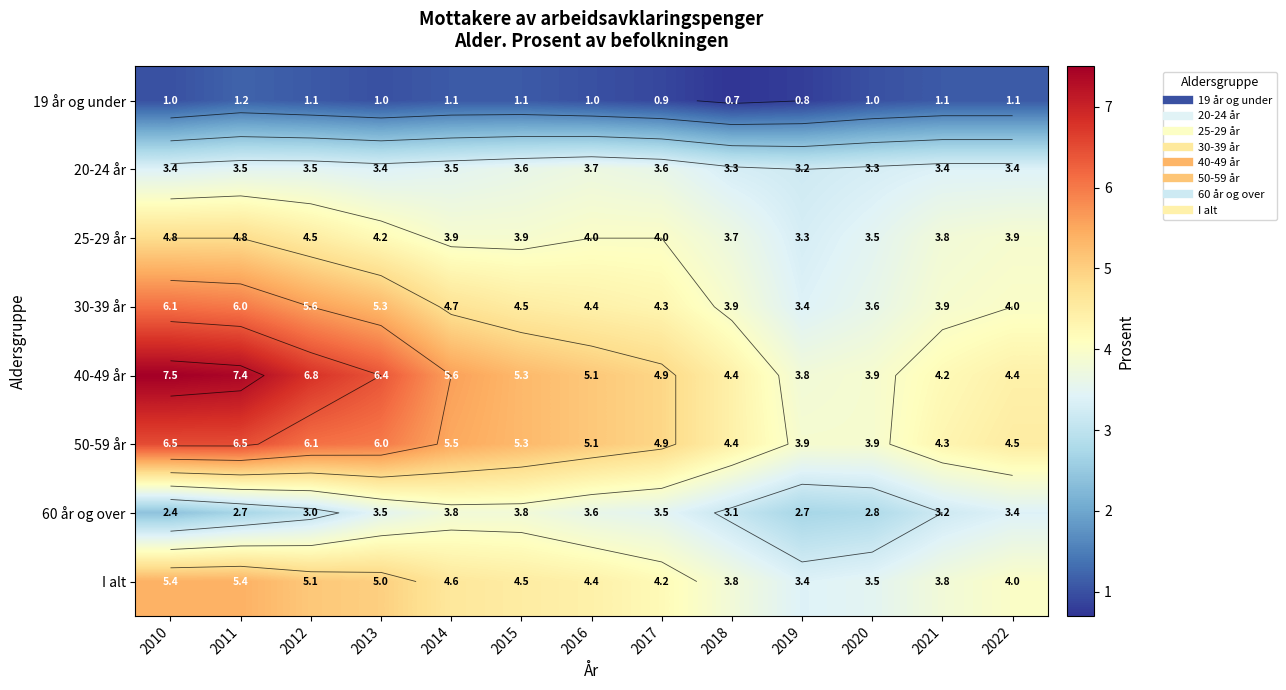

Rank the categories by 40-49 år value from lowest to highest.

2019, 2020, 2021, 2018, 2022, 2017, 2016, 2015, 2014, 2013, 2012, 2011, 2010